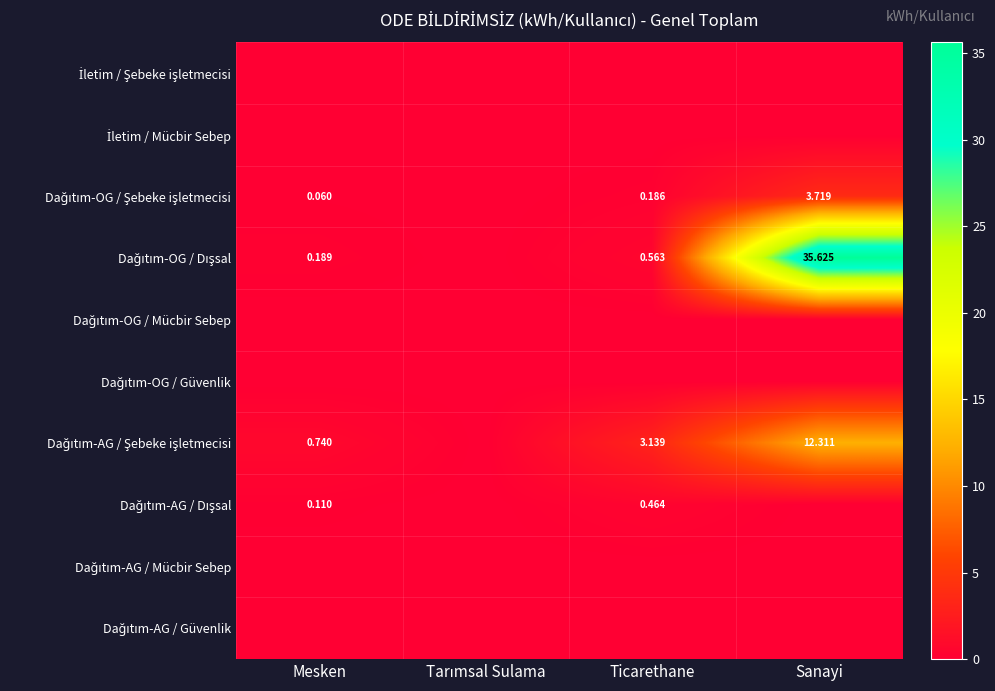

Rank the series by their maximum value, from highest to lowest.

Dağıtım-OG / Dışsal, Dağıtım-AG / Şebeke işletmecisi, Dağıtım-OG / Şebeke işletmecisi, Dağıtım-AG / Dışsal, İletim / Şebeke işletmecisi, İletim / Mücbir Sebep, Dağıtım-OG / Mücbir Sebep, Dağıtım-OG / Güvenlik, Dağıtım-AG / Mücbir Sebep, Dağıtım-AG / Güvenlik